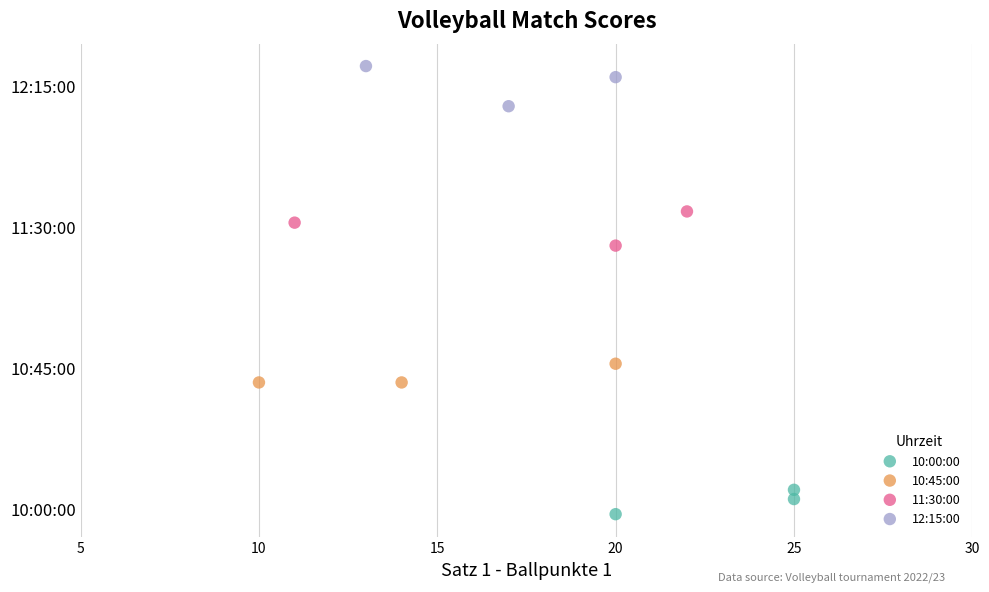

Which series contains the highest Y value?

12:15:00